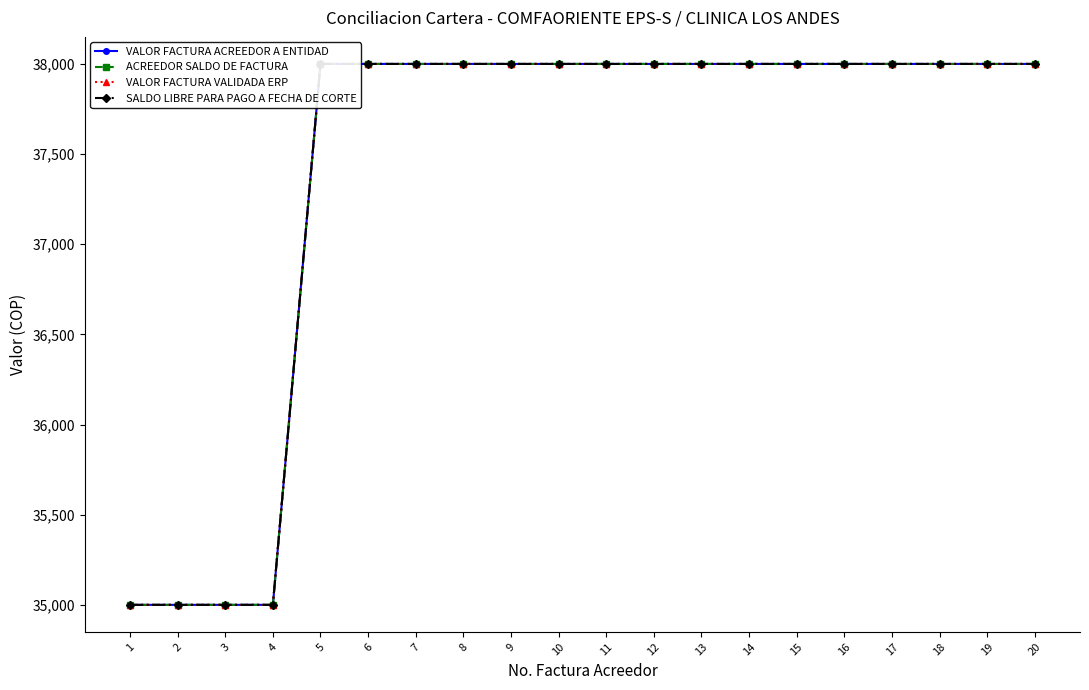

True or false: VALOR FACTURA VALIDADA ERP has more than 1 points higher than both neighbors.

False